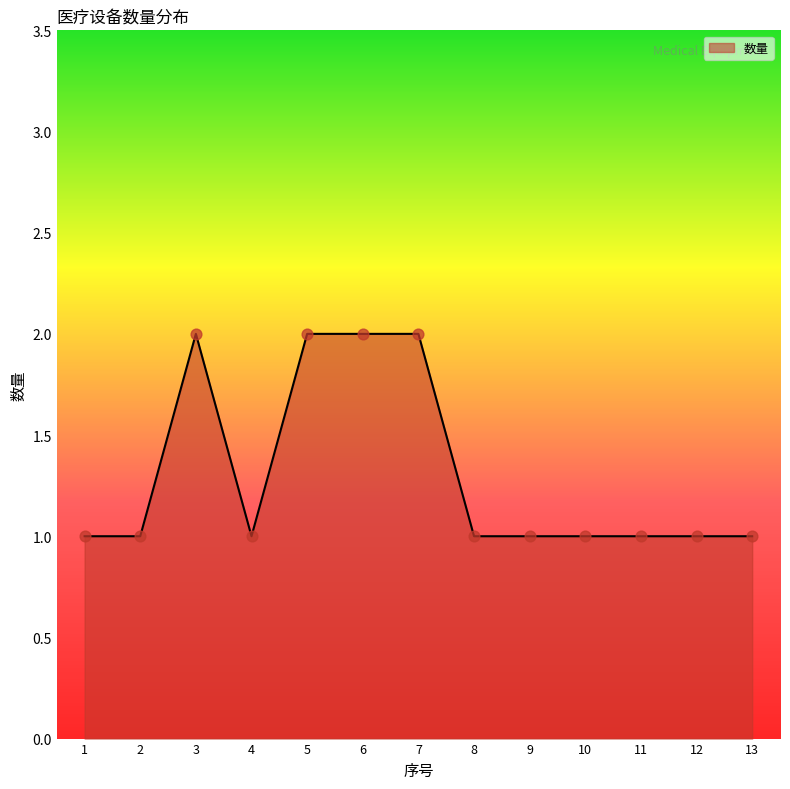

Approximately how many times larger is the value at 2 compared to 9?

1.0